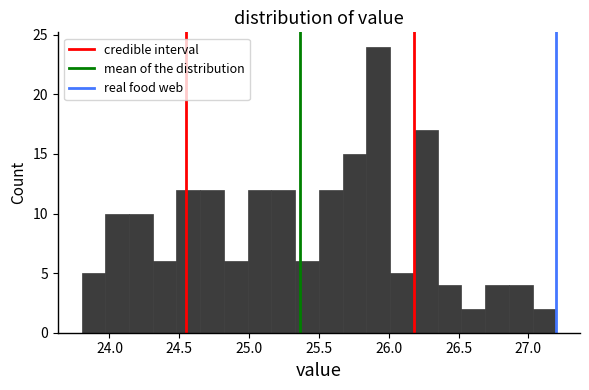

Read against the x-axis, roughly where is the centre of the tallest bar?

25.95